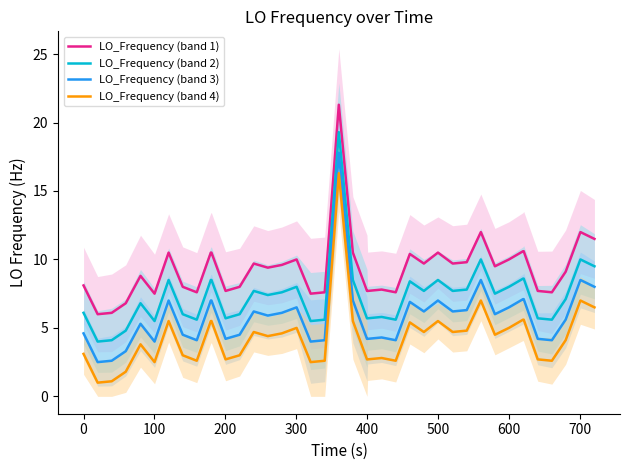

True or false: LO_Frequency (band 2) and LO_Frequency (band 3) cross at least once.

False